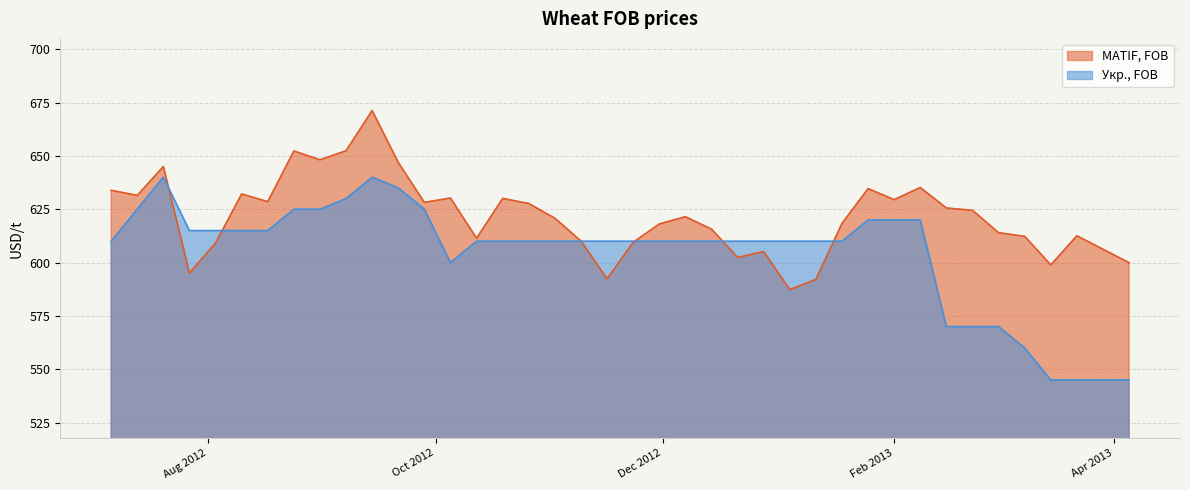

What is the difference between the MATIF, FOB values at 2012-08-17 and 2013-02-08?

6.7